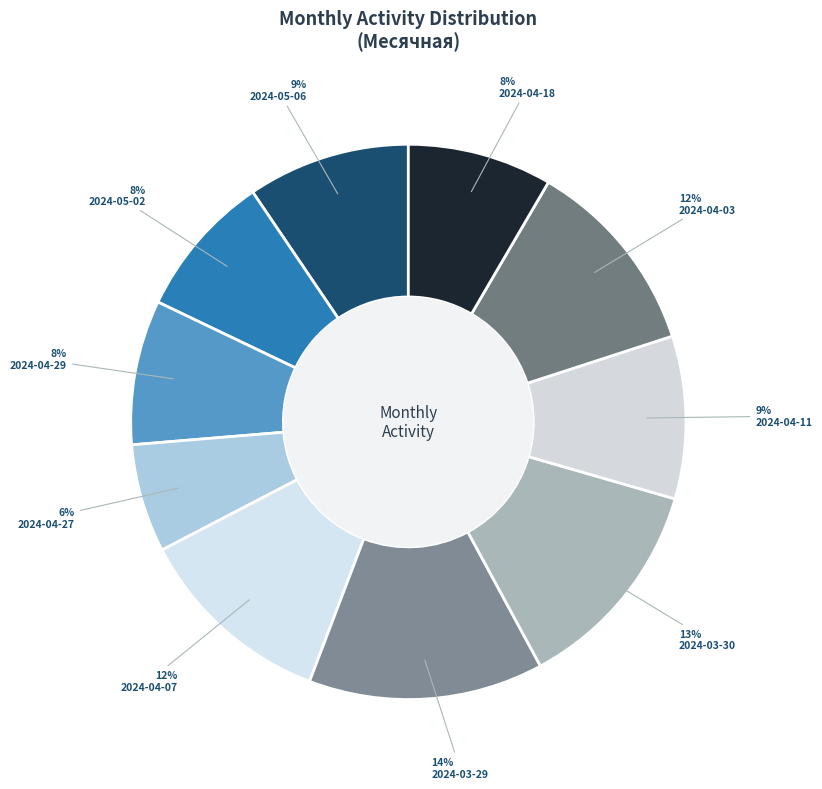

Which slice is the largest?

2024-03-29